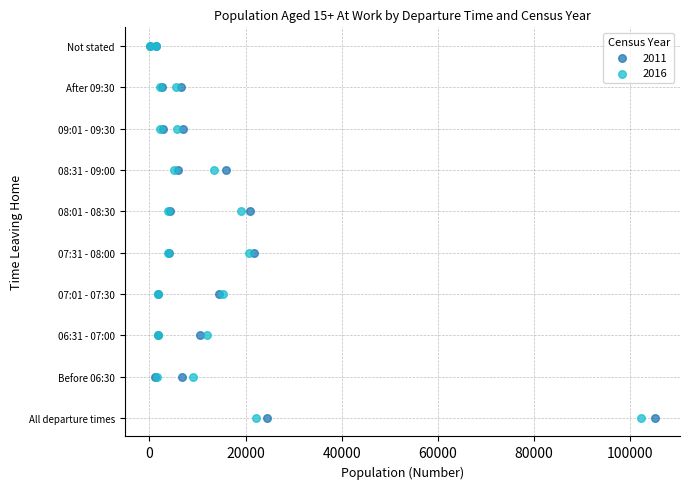

What are all the series names shown in the legend?

2011, 2016